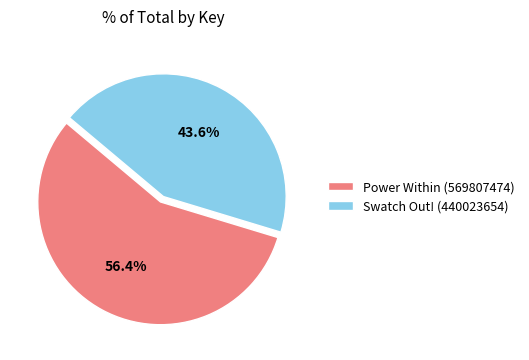

Rank the categories by value from highest to lowest.

Power Within (569807474), Swatch Out! (440023654)